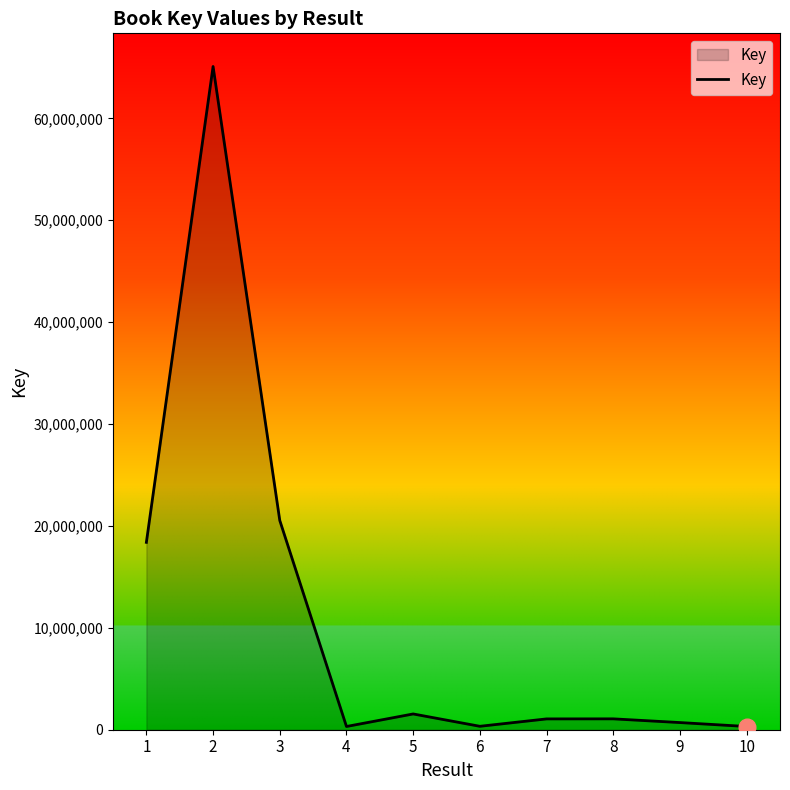

How many lines are shown in the chart?

1